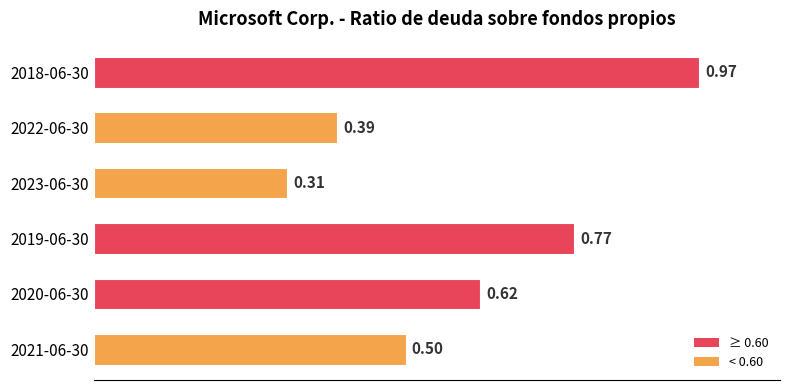

Rank the categories by value from lowest to highest.

2023-06-30, 2022-06-30, 2021-06-30, 2020-06-30, 2019-06-30, 2018-06-30